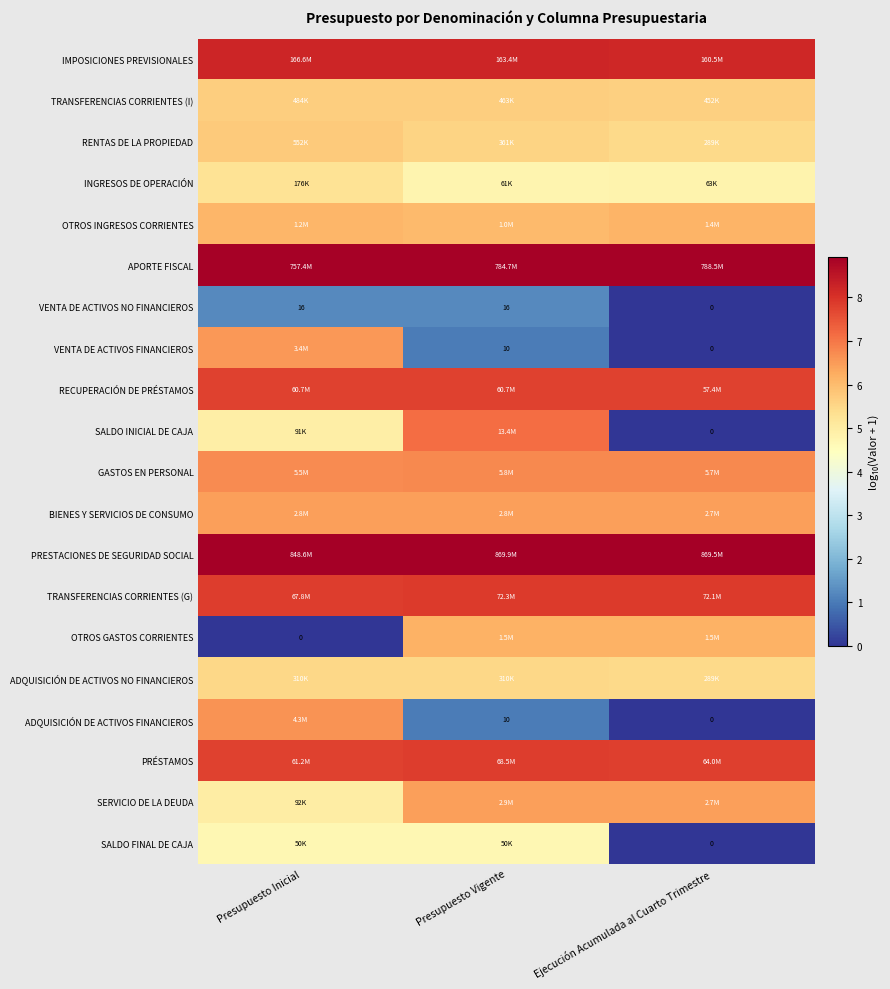

At which label does RENTAS DE LA PROPIEDAD reach its minimum?

Ejecución Acumulada al Cuarto Trimestre